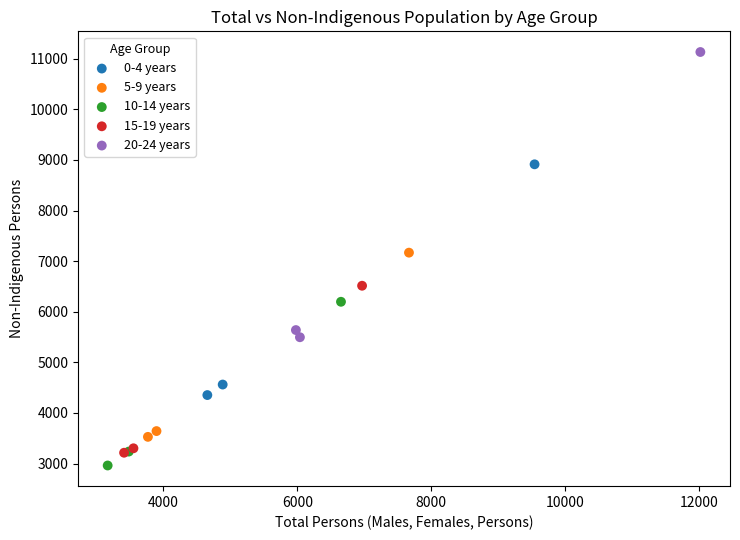

Which series has the largest Y range (max minus min)?

20-24 years